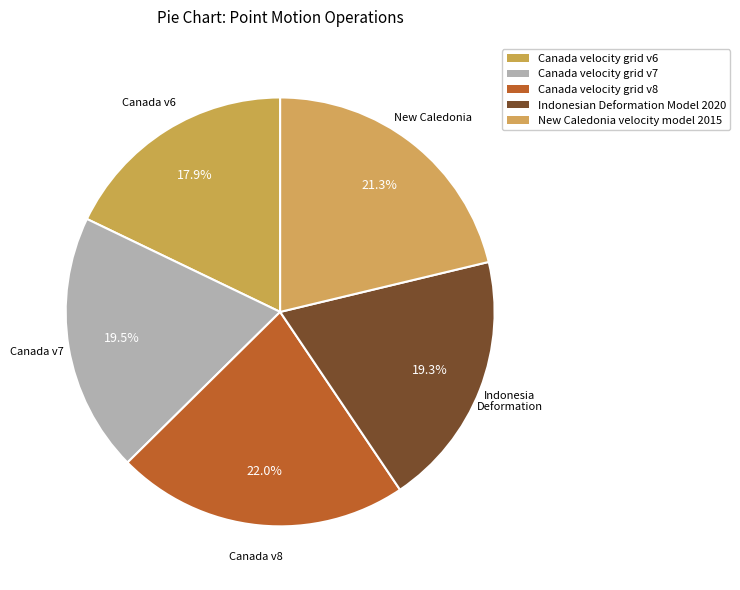

How much of the chart is everything except Canada velocity grid v7?

80.5%